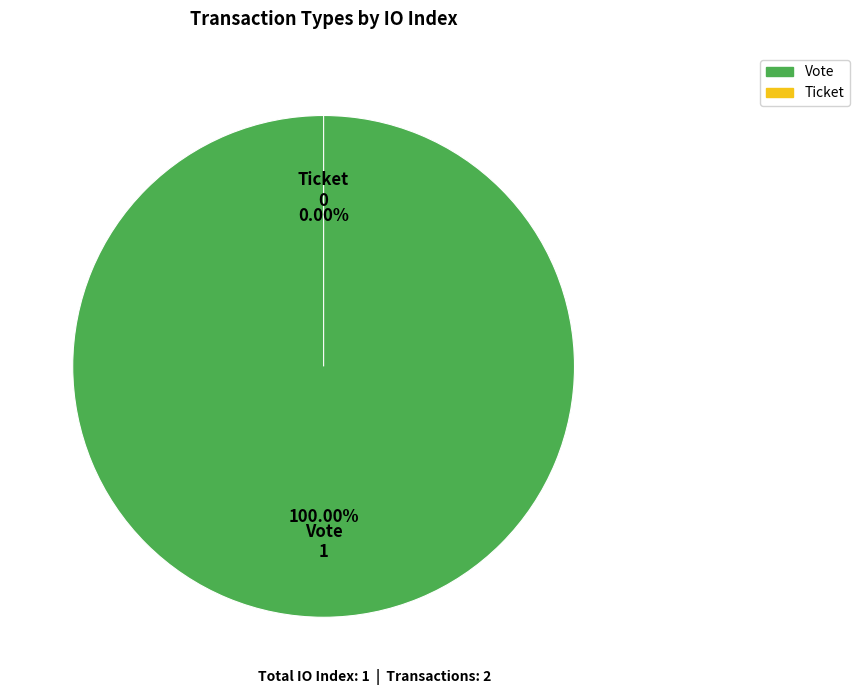

Count the number of slices in the pie.

2